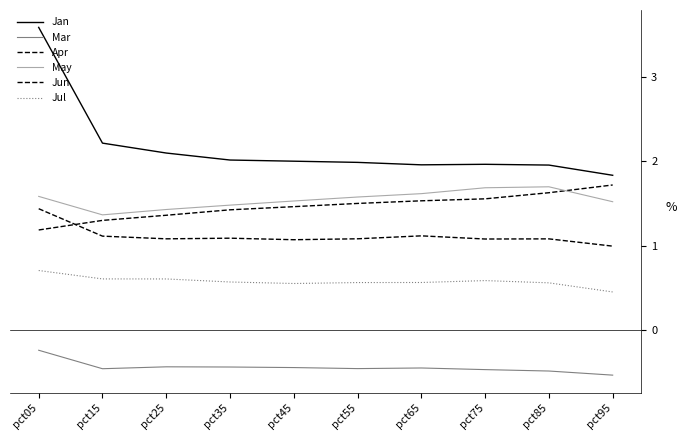

At pct45, list the series in order from smallest to largest.

Mar, Jul, Jun, Apr, May, Jan